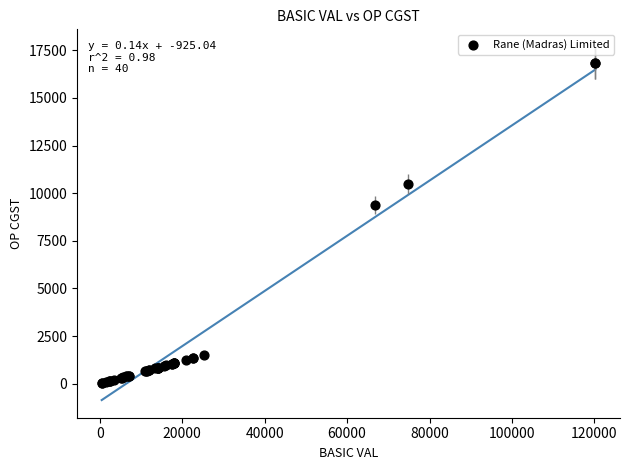

What Y value in the scatter plot is closest to 8429?

9359.7